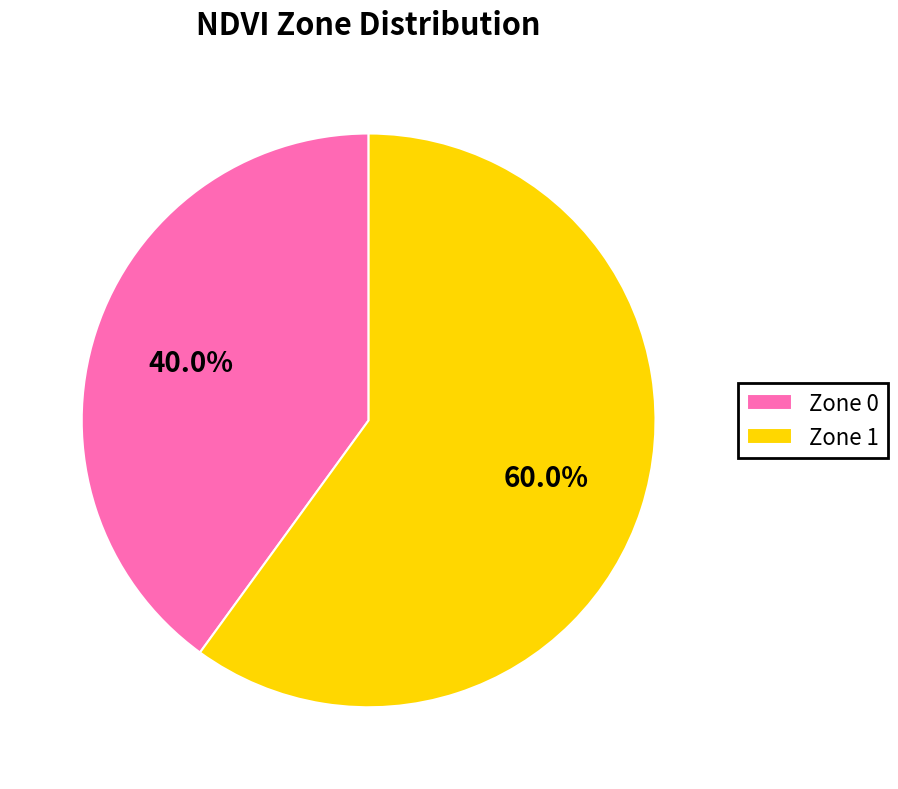

Do Zone 0 and Zone 1 together represent more than half of the pie?

Yes